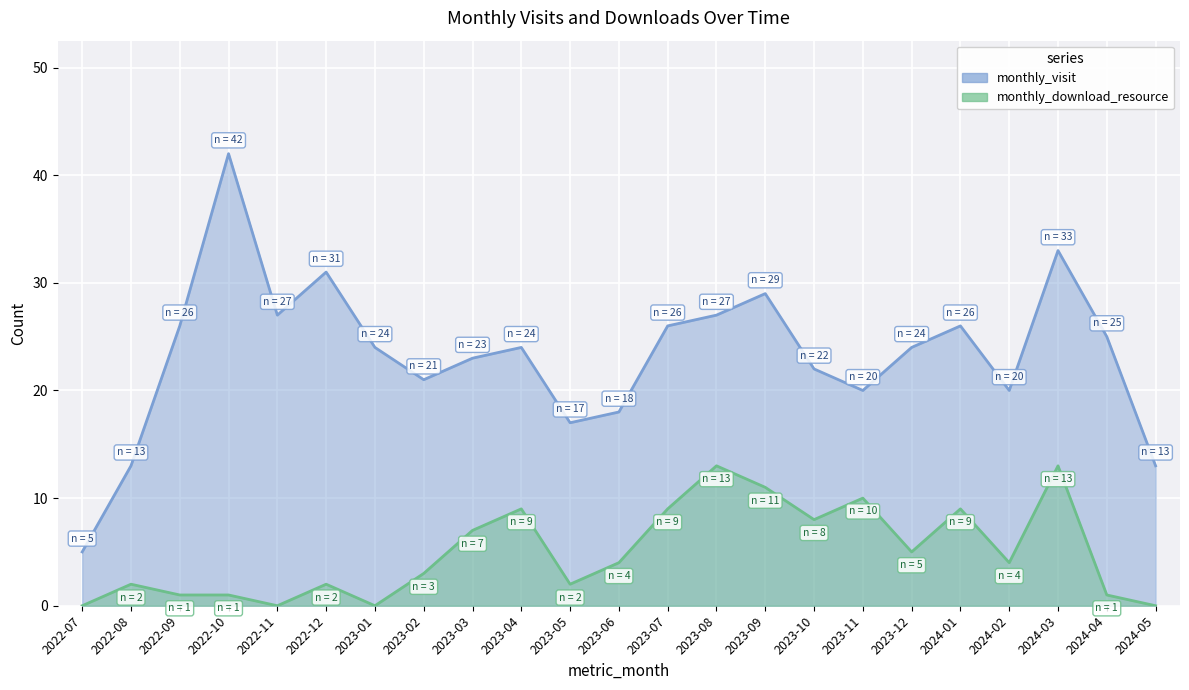

True or false: monthly_visit and monthly_download_resource cross at least once.

False